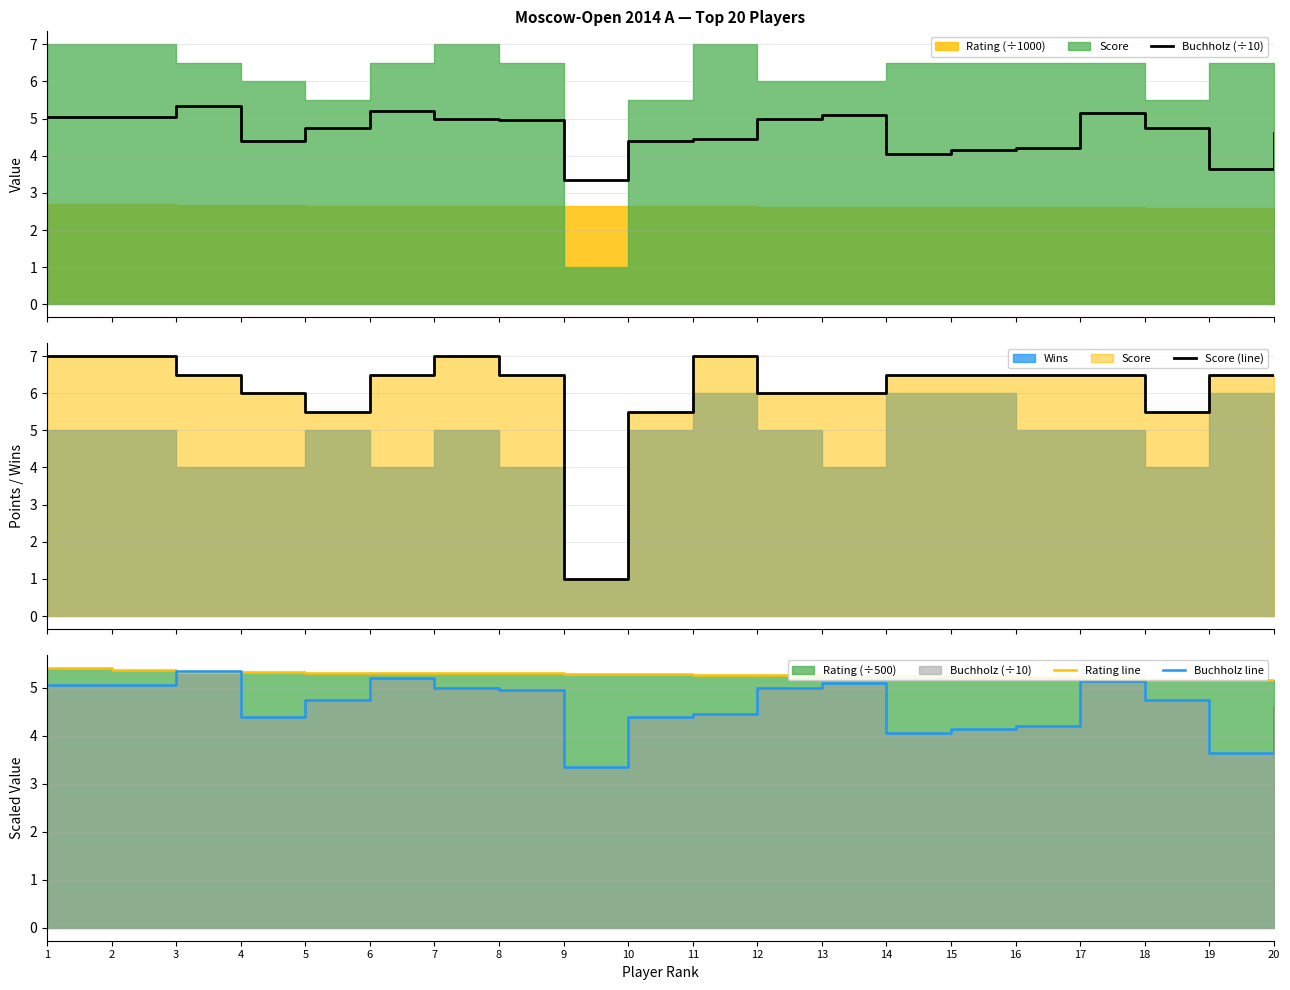

At how many categories does at least one series exceed 5?

20